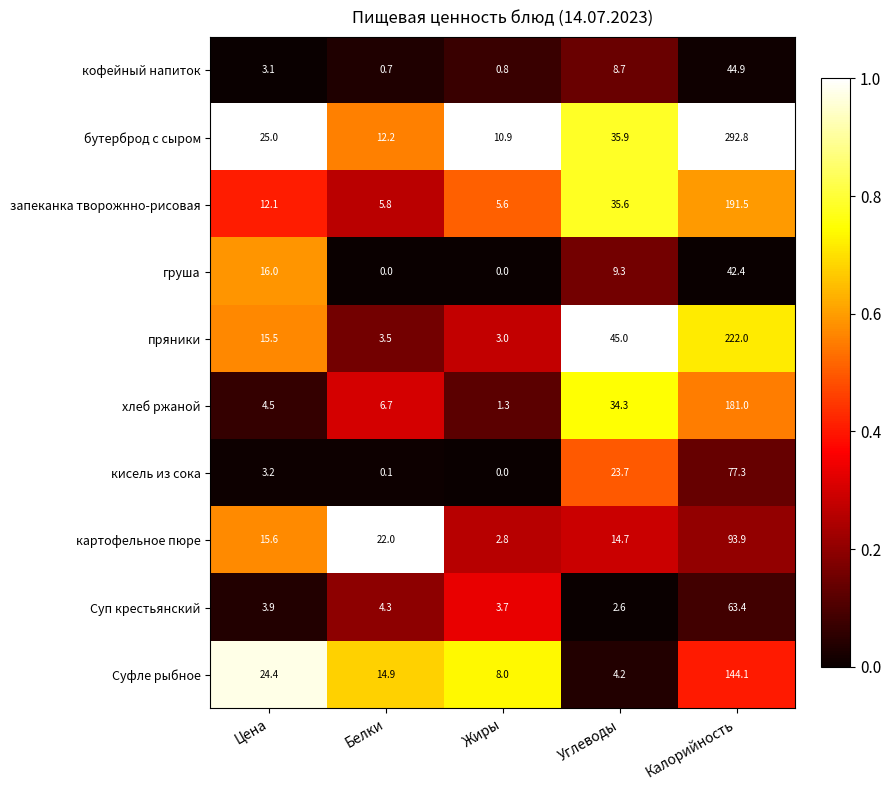

What is the maximum value for пряники?

222.0